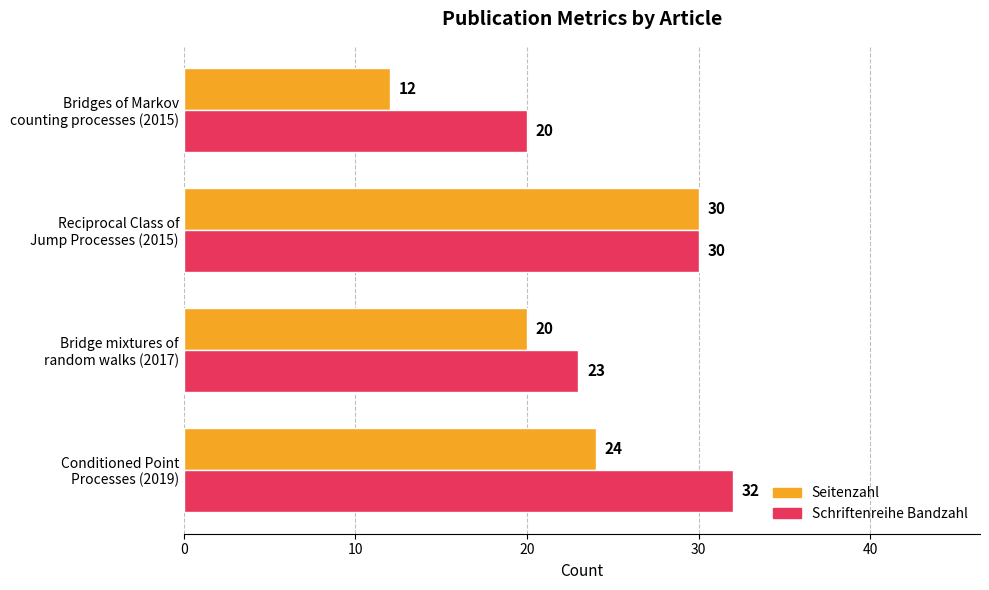

How many Schriftenreihe Bandzahl values are between 23 and 32?

3